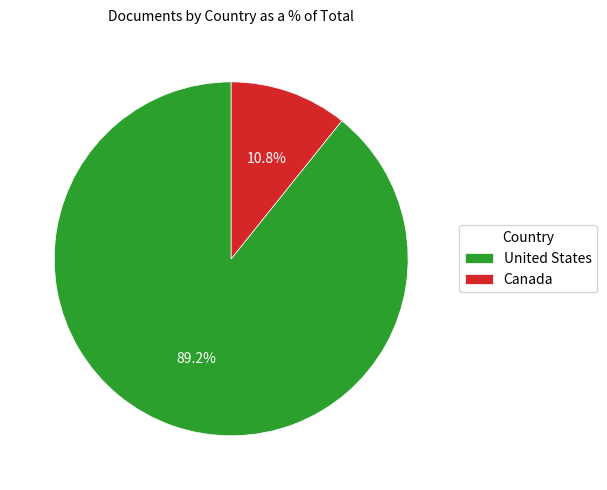

To the nearest percent, what portion does United States represent?

89%